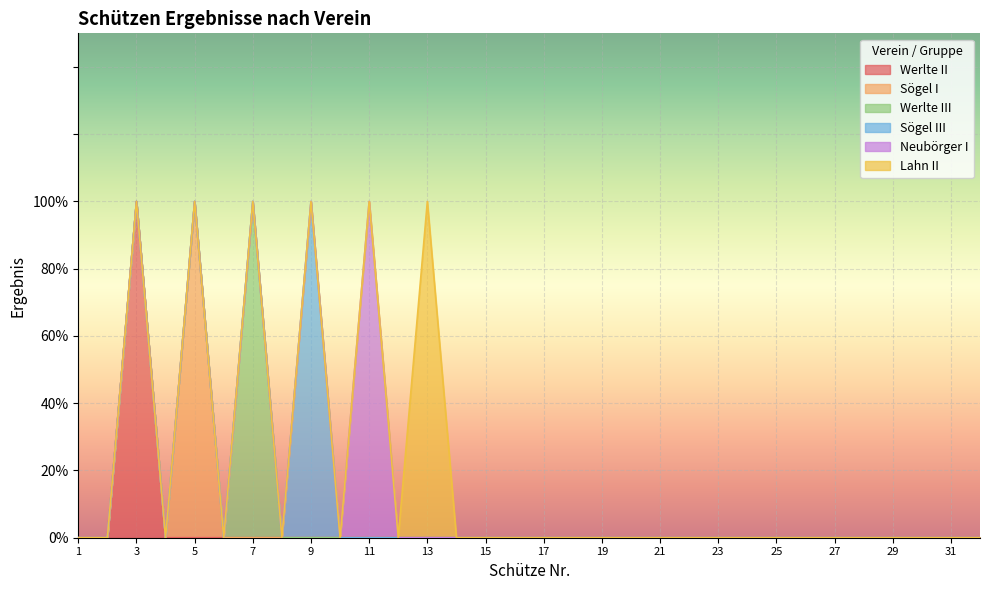

The value of Werlte III at 15 is 0. True or false?

True